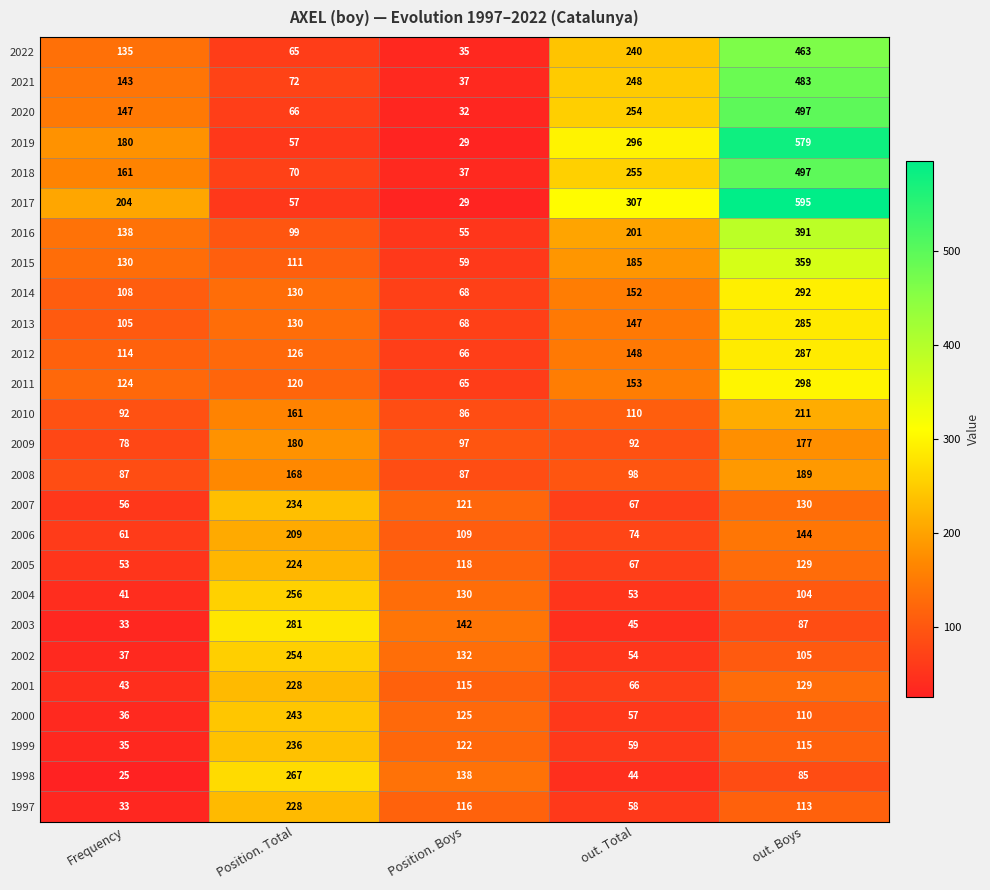

Where is 2011 nearest to the value 181?

out. Total